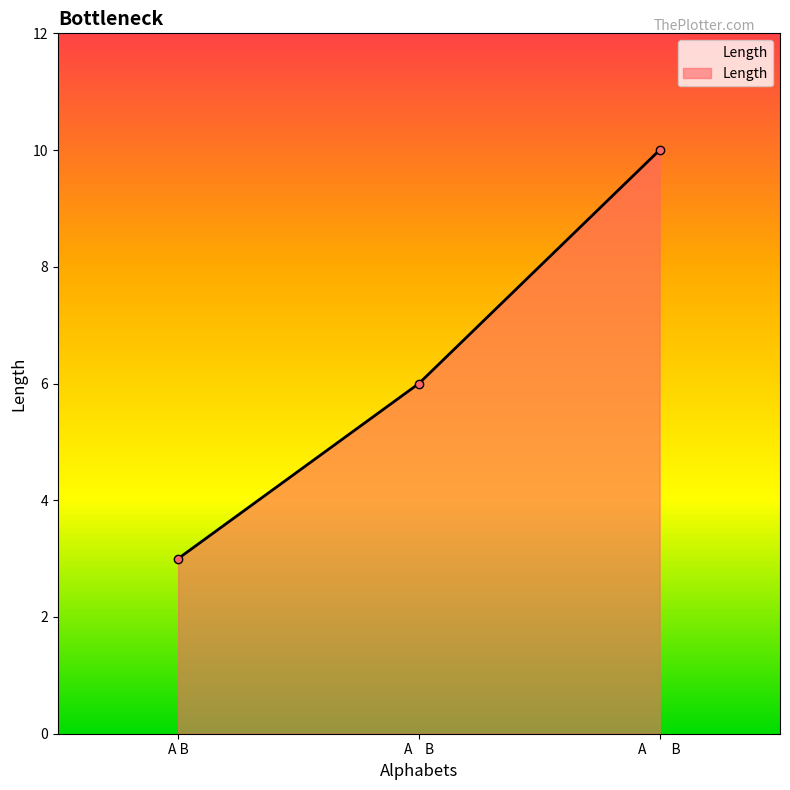

What is the minimum value shown in the chart?

3